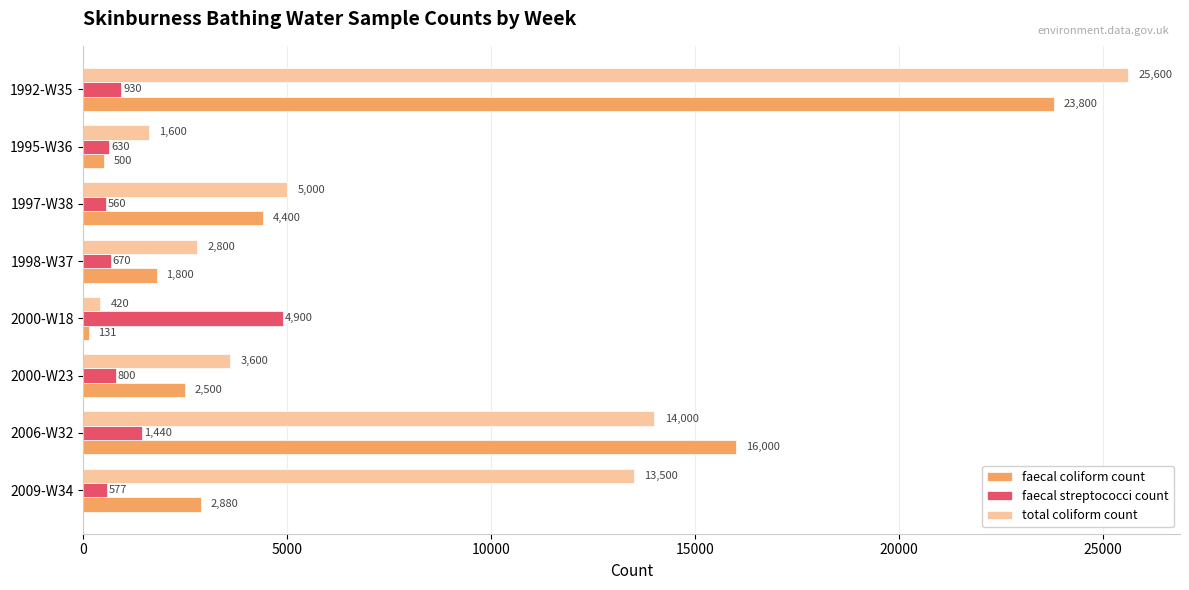

True or false: total coliform count has a value of 1600 at 1995-W36.

True